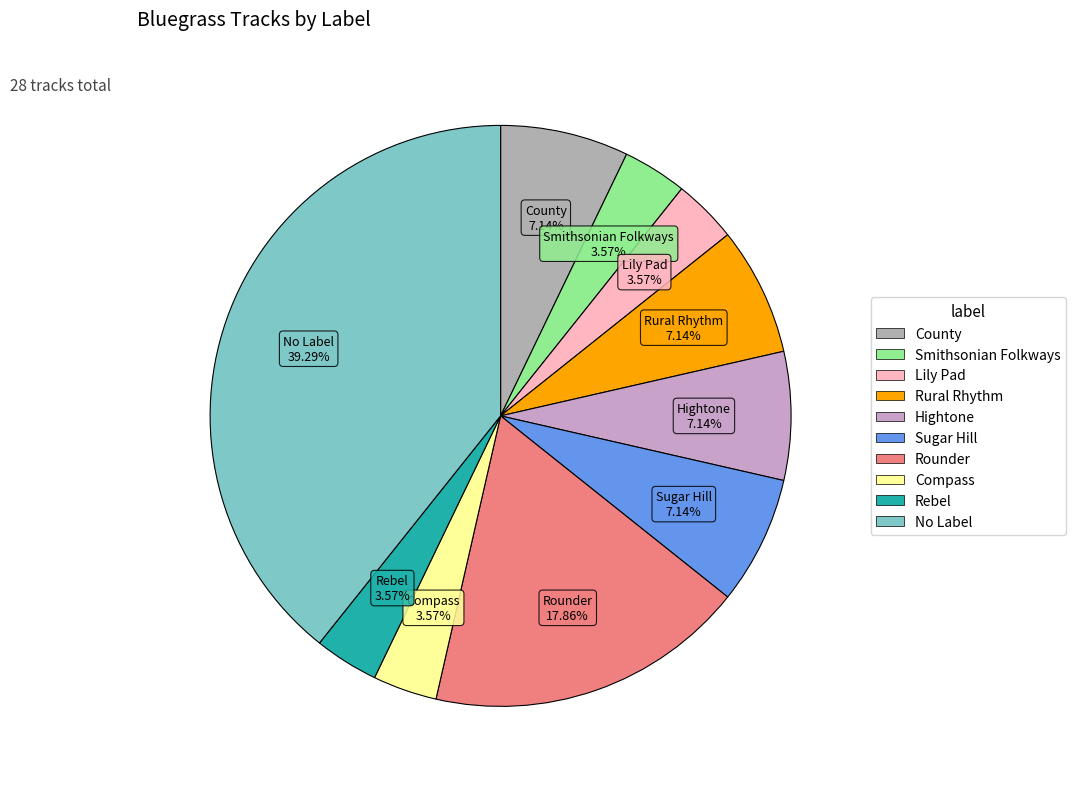

To the nearest percent, what portion does Lily Pad represent?

4%